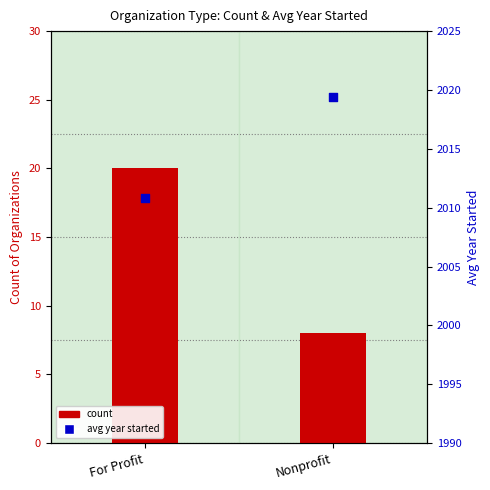

Which series contains the lowest Y value?

count